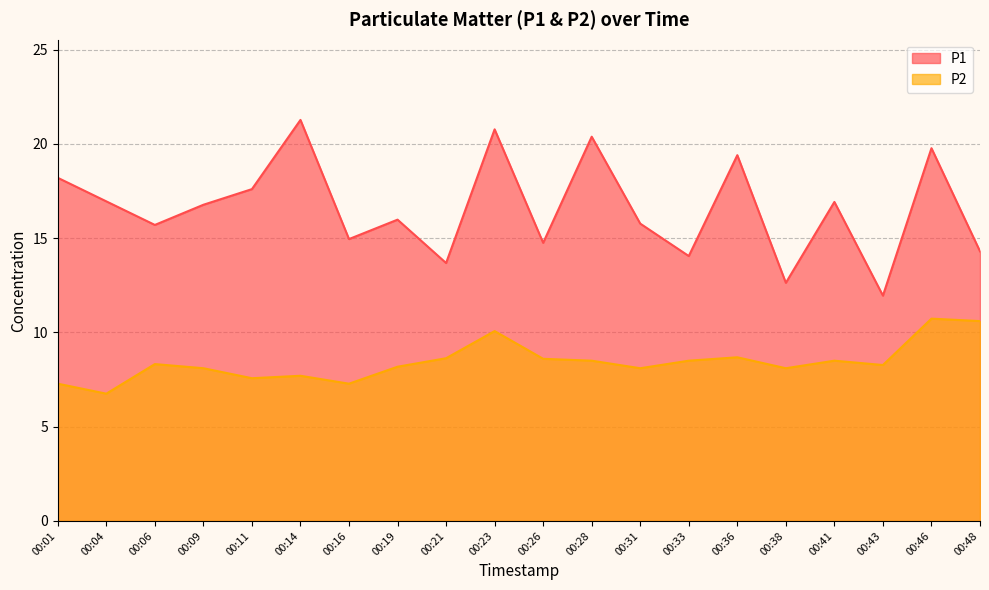

Which series has the widest spread of values?

P1